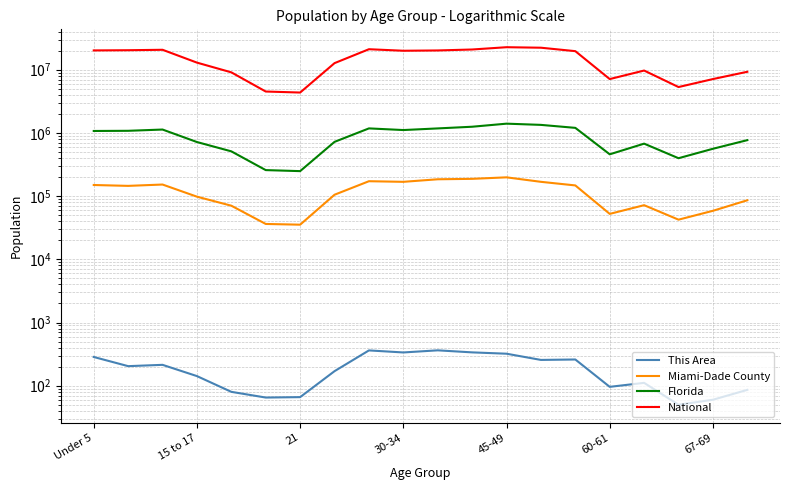

Which category has the lowest value across all series?

17